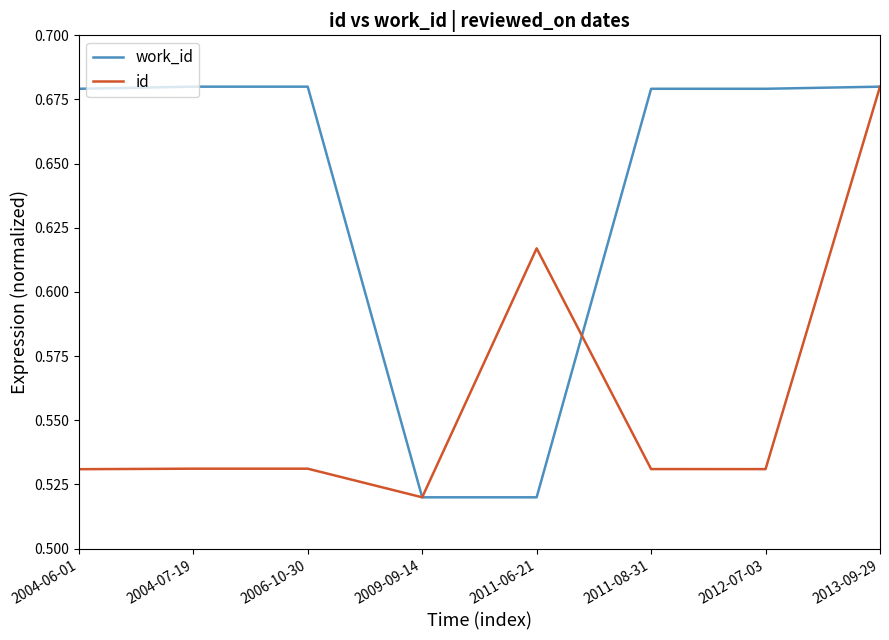

List the series in order of their overall mean, highest first.

work_id, id